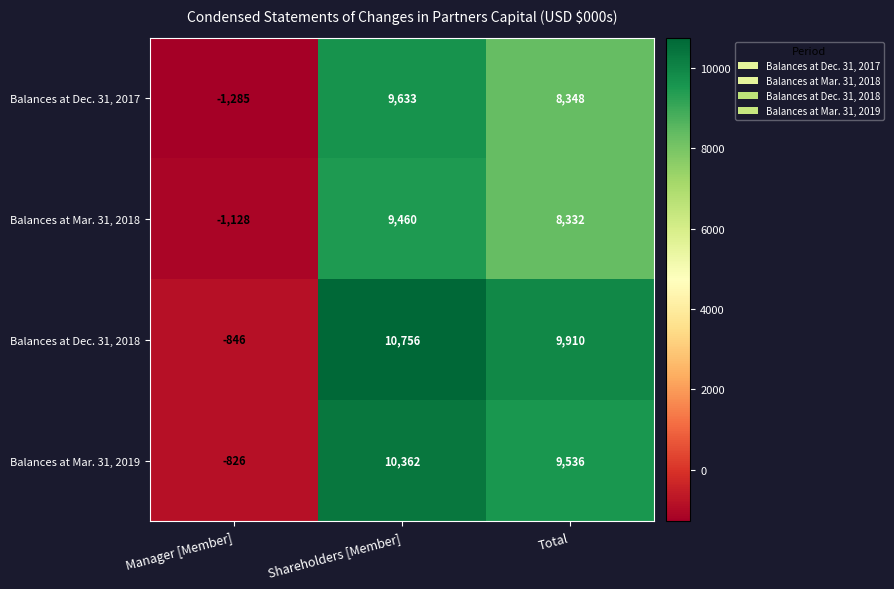

What is the average value of the Balances at Mar. 31, 2019 series?

6357